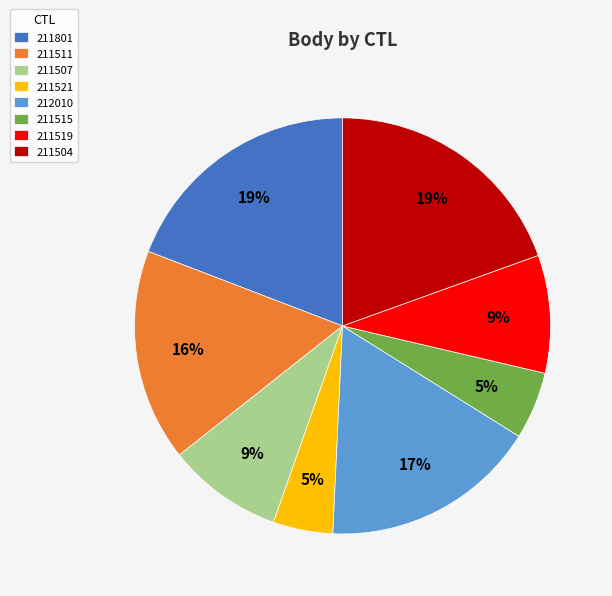

Which category has the smallest portion of the pie?

211521